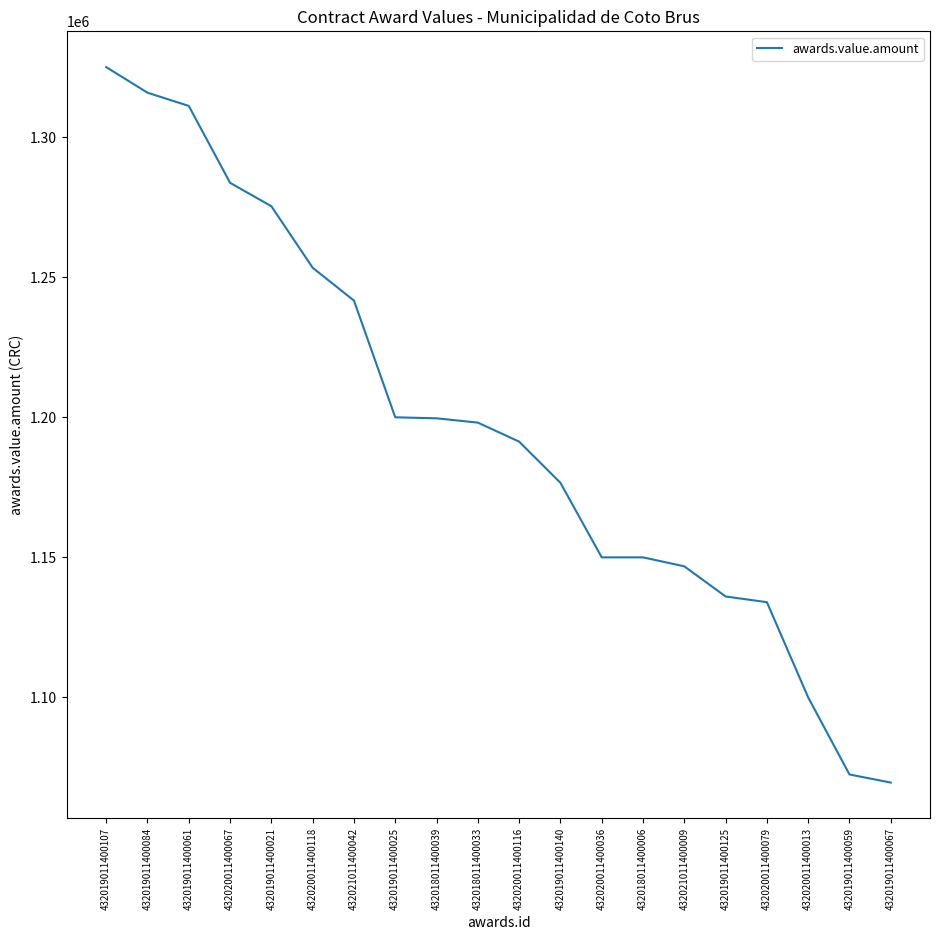

The value at 432020011400013 is 1100000.0. True or false?

True